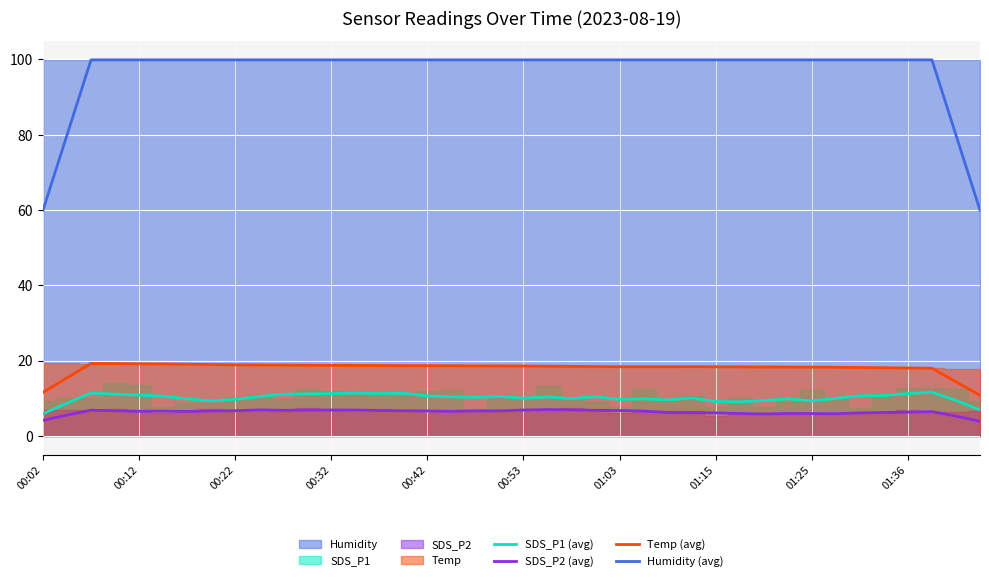

What is the difference between the second highest and minimum values in the SDS_P1 (avg) series?

5.5